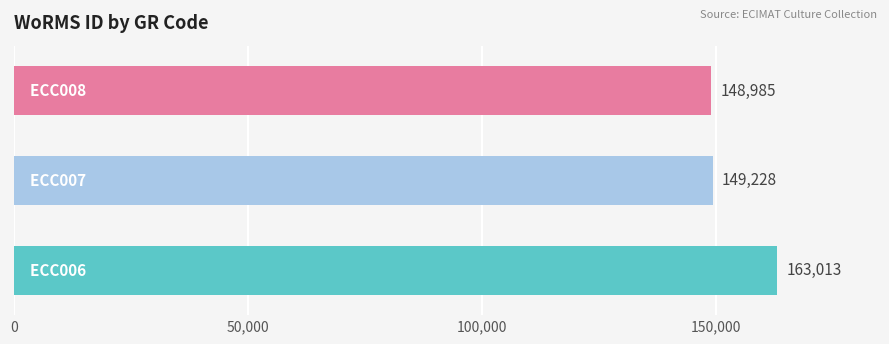

What is the difference between the maximum and minimum values?

14028